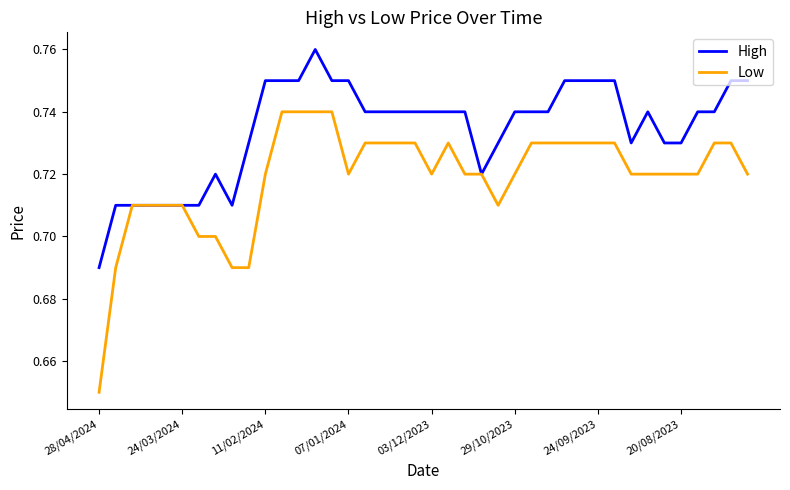

Which series has the largest range (max minus min)?

Low